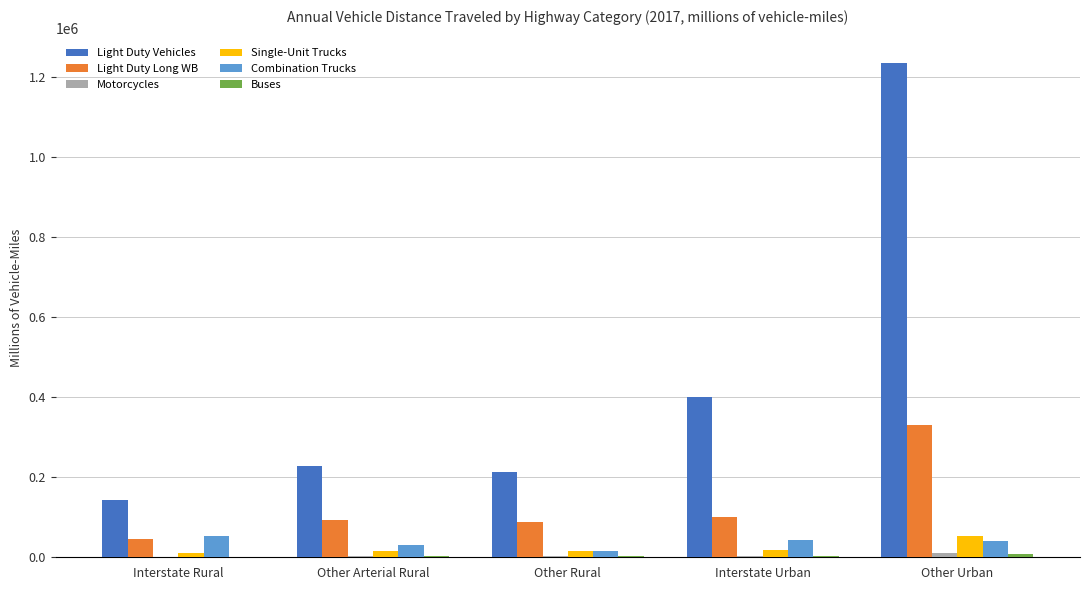

What is the greatest value displayed?

1235429.8